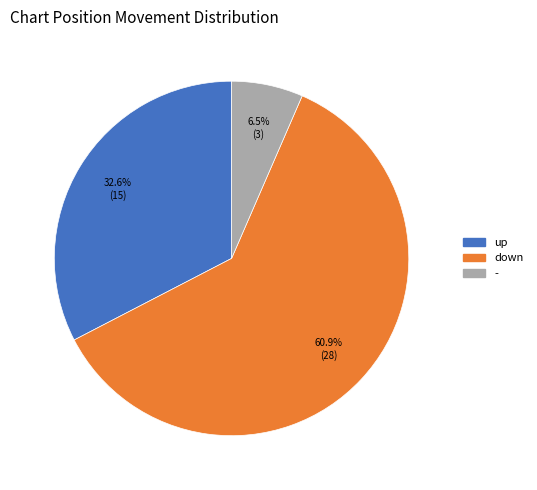

How many slices are in this pie chart?

3